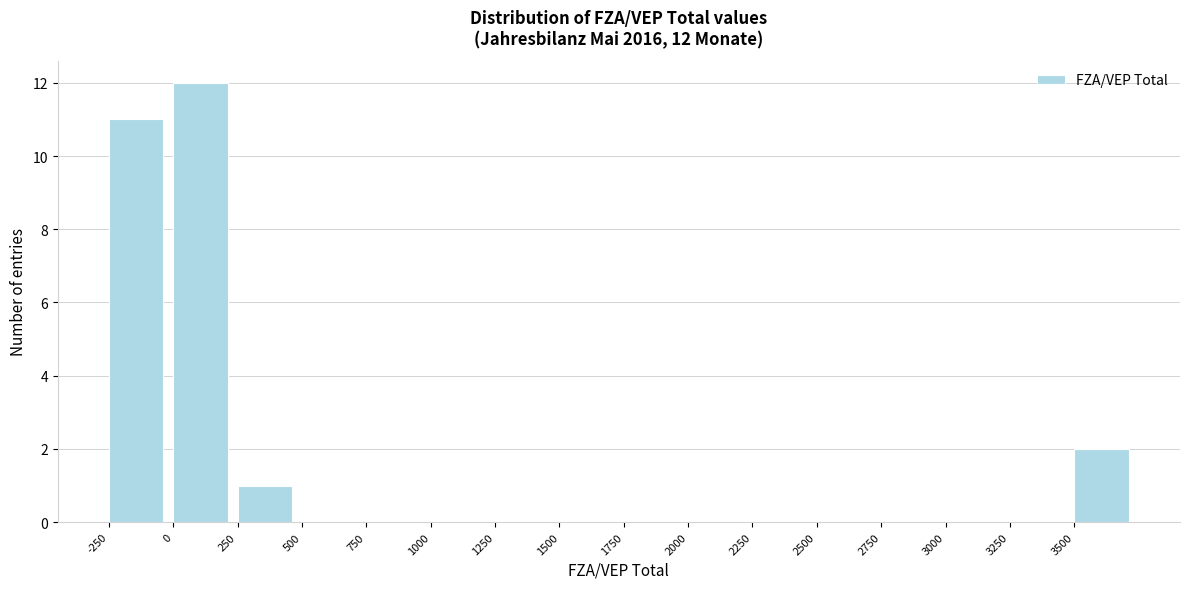

Over which range of the x-axis is the bar tallest?

0 to 250